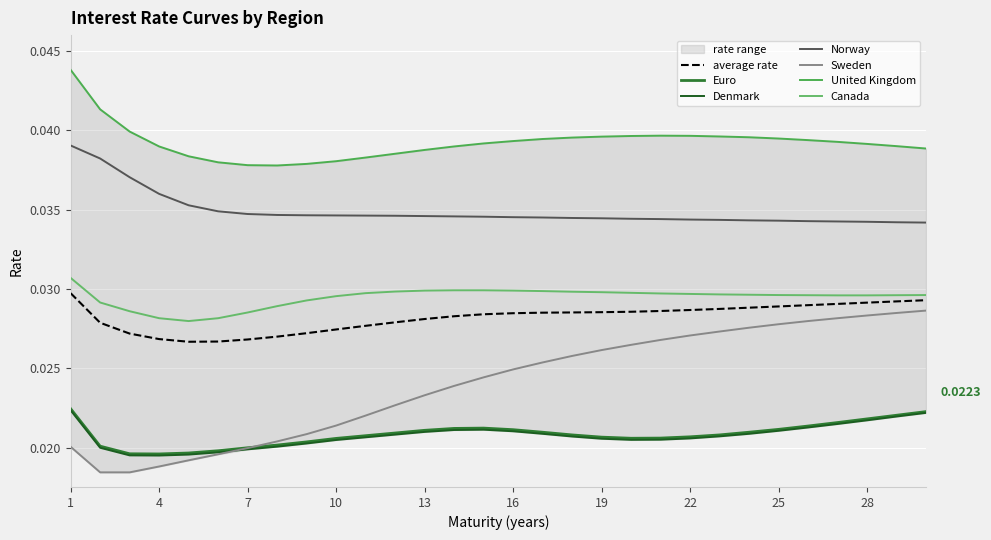

The value of Euro at 2 is 0.0. True or false?

False